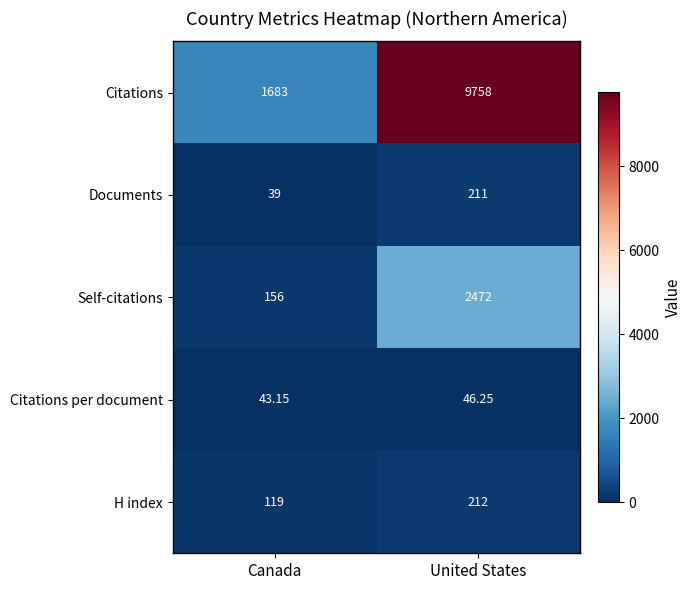

Where is Documents nearest to the value 125?

Canada